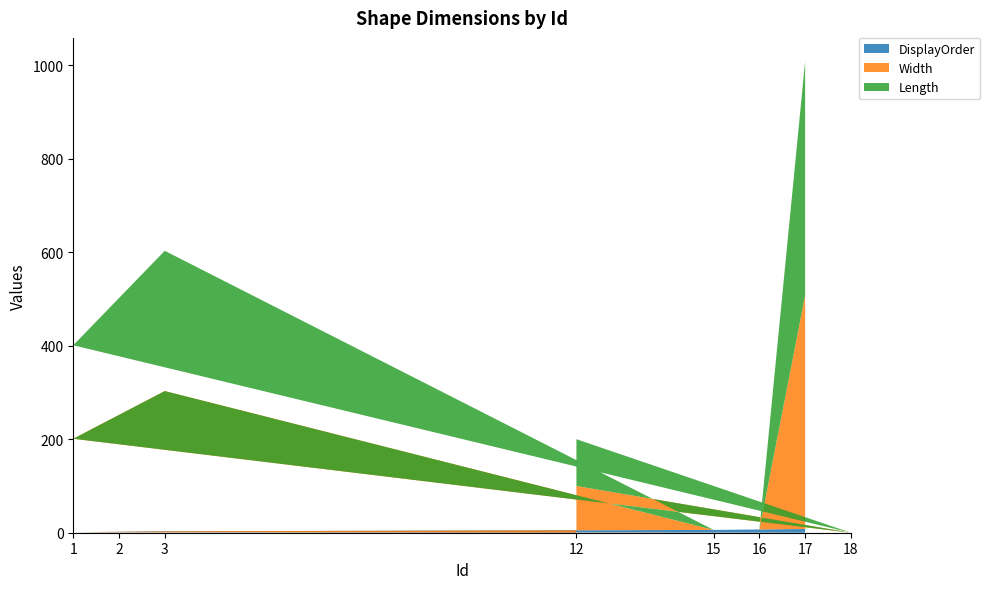

Reading left to right, transcribe all the data shown in this chart.

DisplayOrder: 12=0	18=0	1=1	2=2	3=3	15=6	16=7	17=8
Width: 12=100	18=0	1=200	2=250	3=300	15=0	16=0	17=500
Length: 12=100	18=0	1=200	2=250	3=300	15=0	16=0	17=500